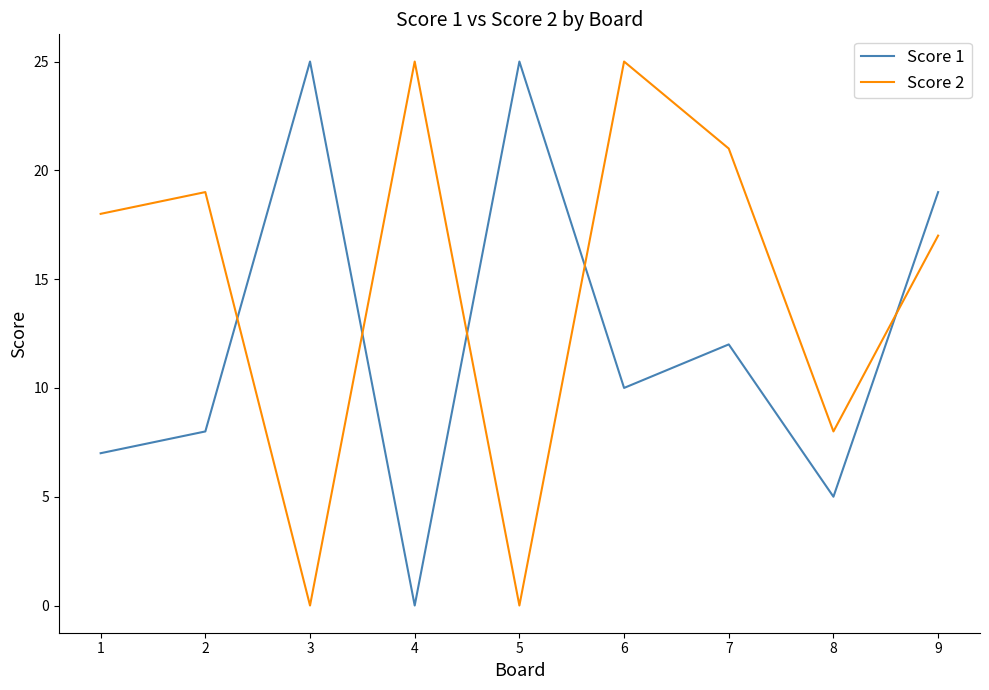

Rank the series by their average value, from highest to lowest.

Score 2, Score 1